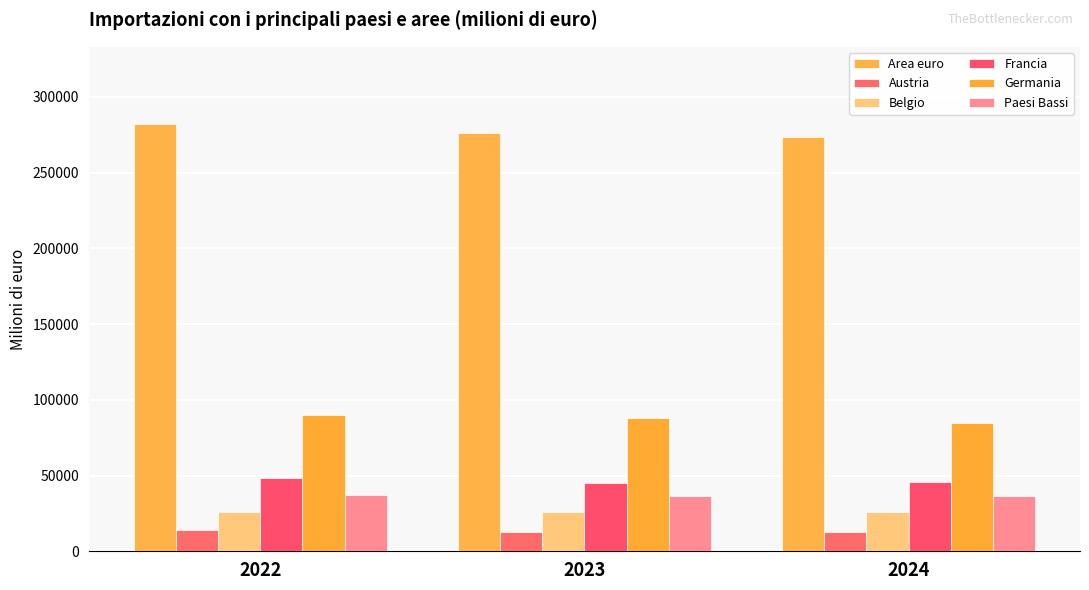

Is it true that Germania equals 87892.5 at 2023?

True